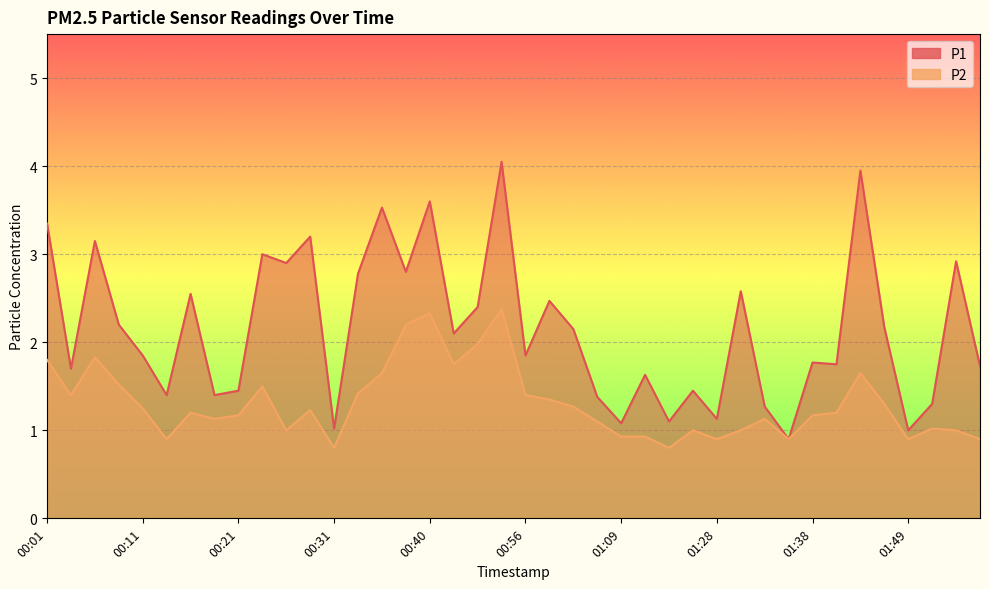

True or false: P1 has a value of 3.2 at 00:28.

True